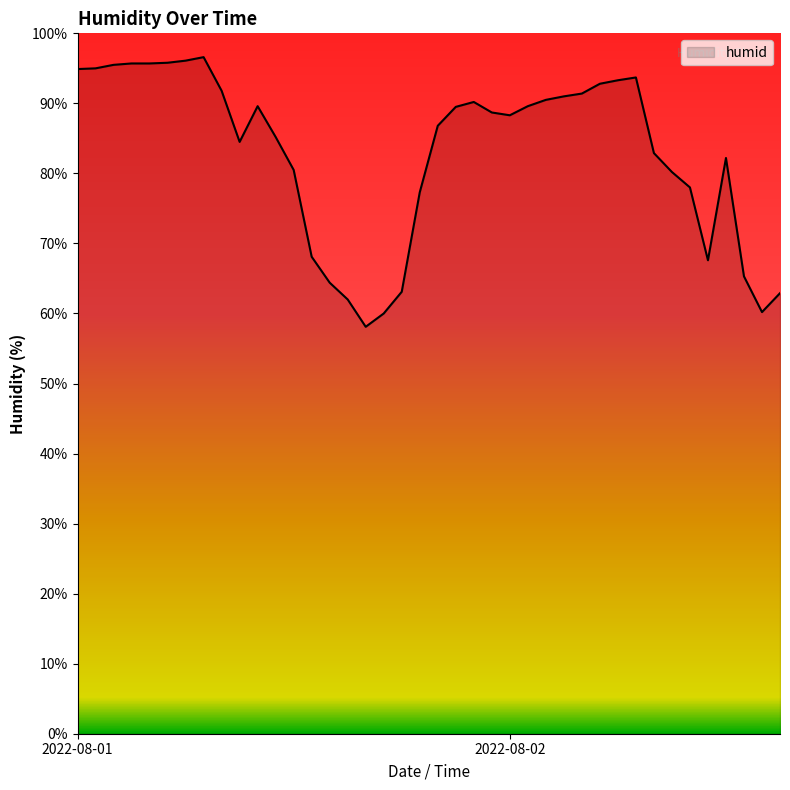

How many categories are shown in the chart?

40